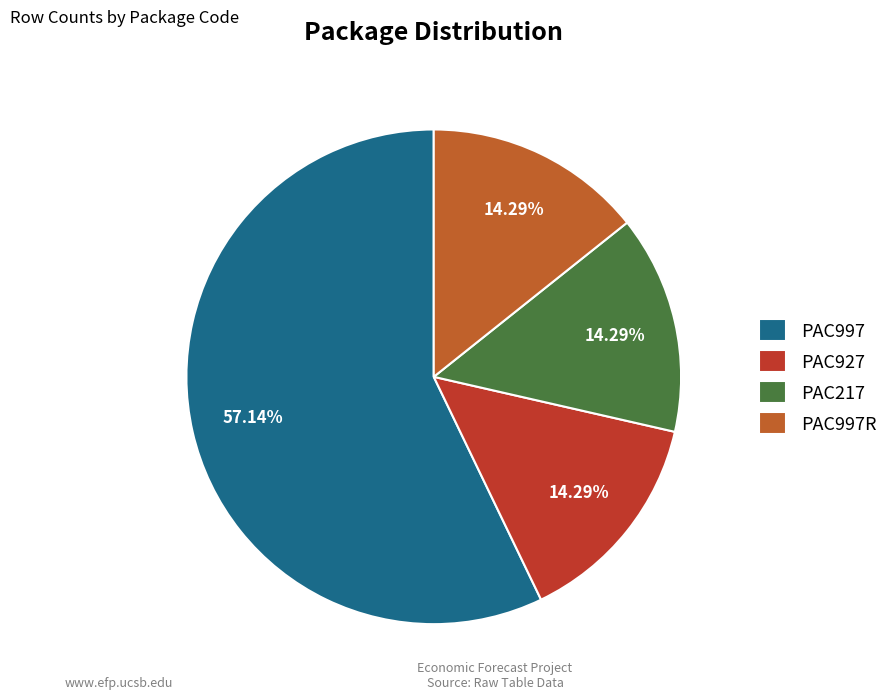

True or false: PAC997R accounts for 21% of the total.

False